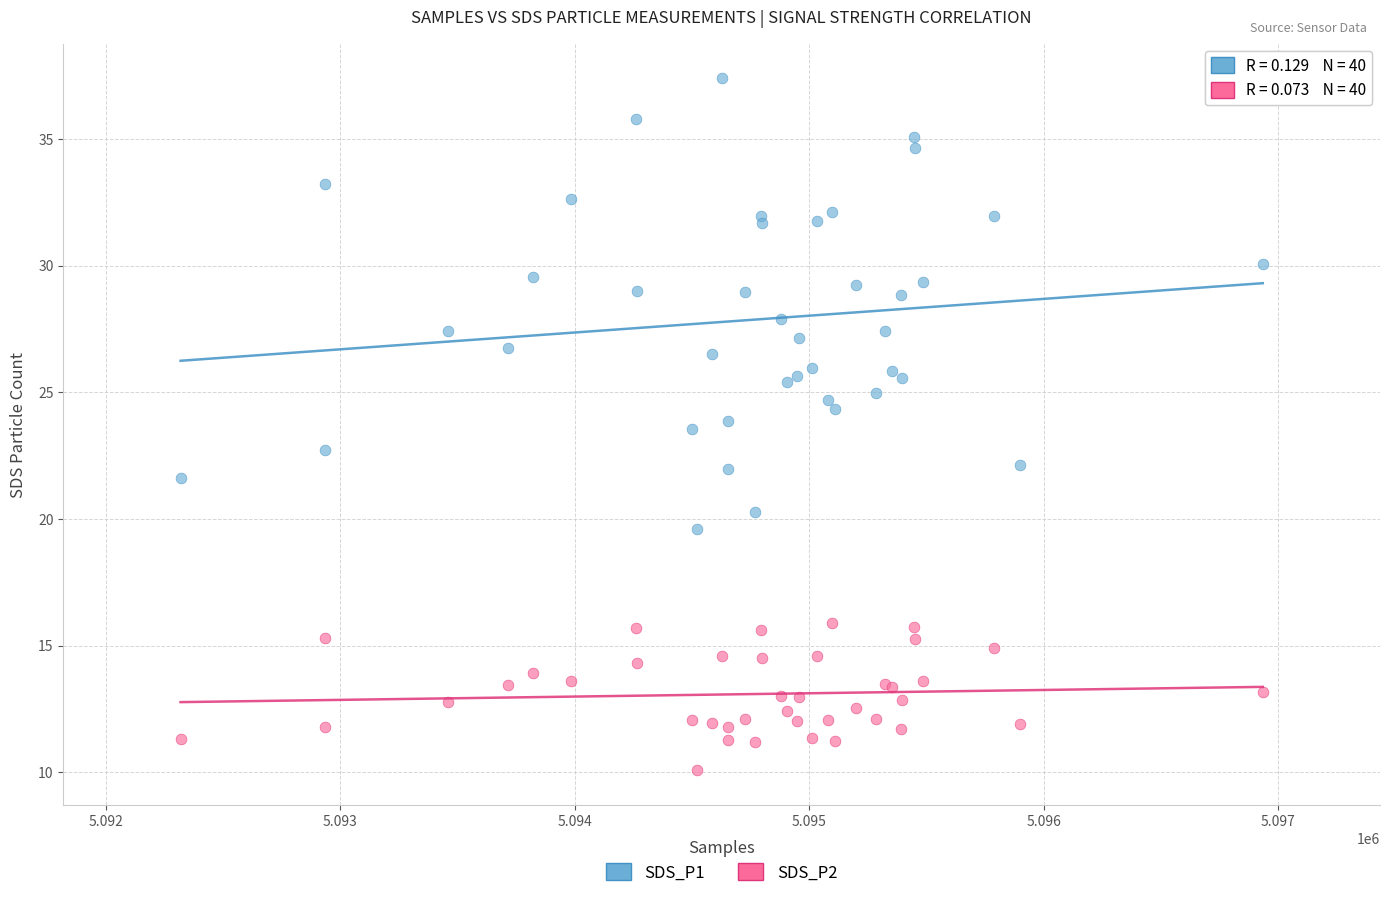

Which series reaches the maximum Y coordinate?

SDS_P1